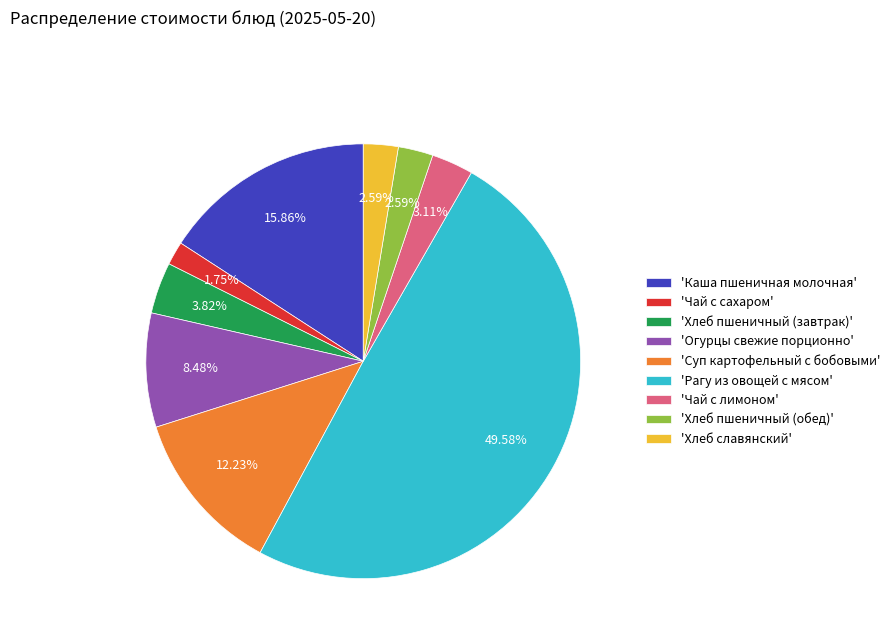

Between 'Каша пшеничная молочная' and 'Чай с сахаром', which is larger?

'Каша пшеничная молочная'